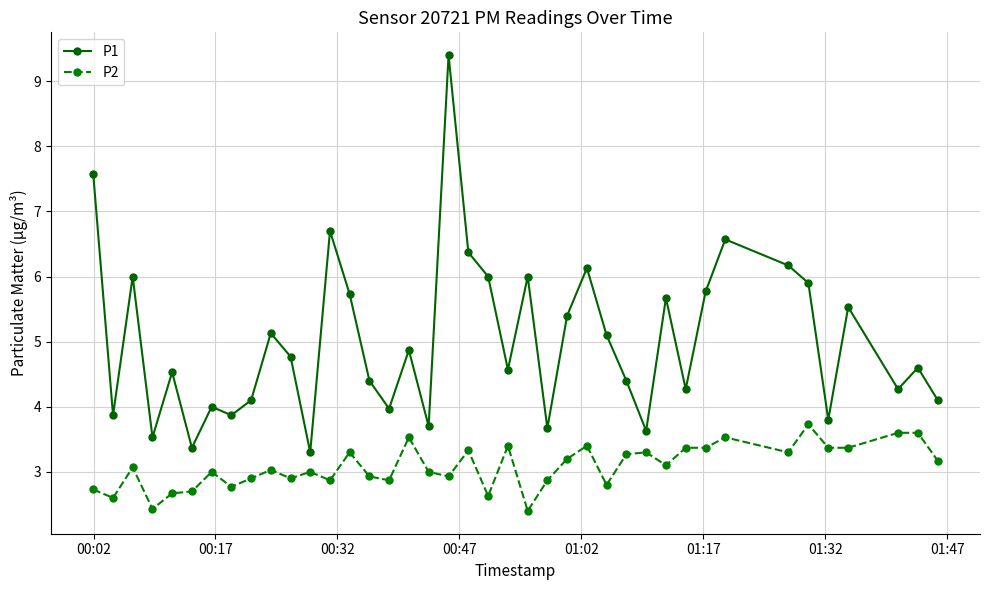

How many series are shown in this chart?

2